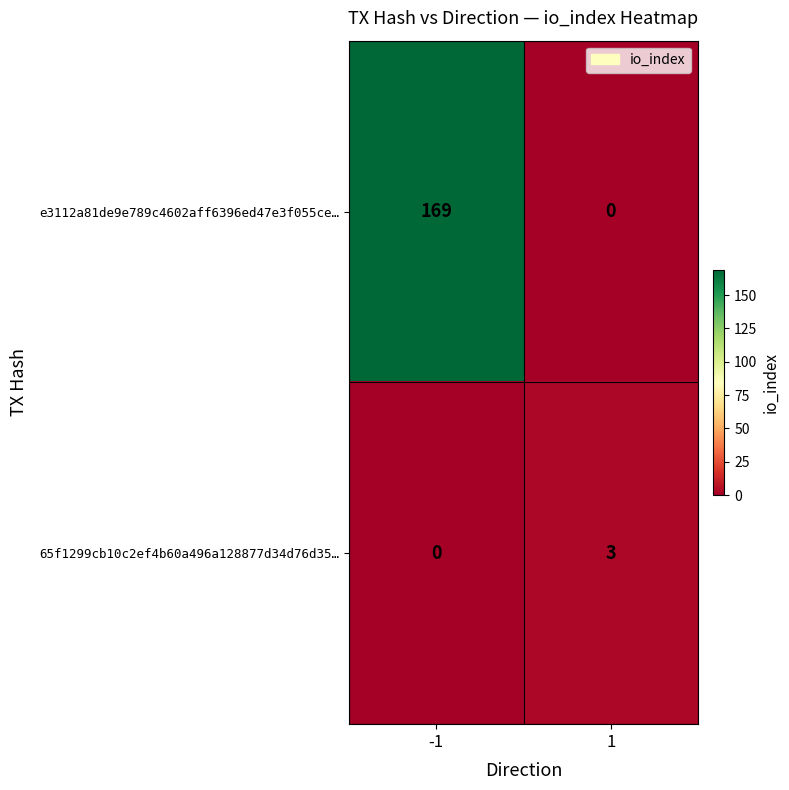

Count the number of categories in the chart.

2